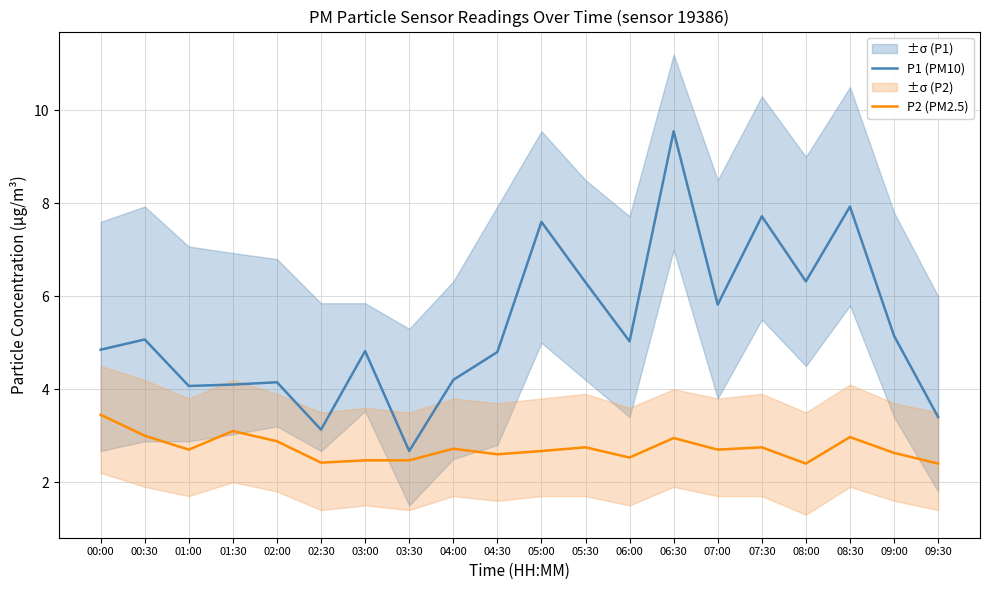

At how many categories does at least one series exceed 8?

1